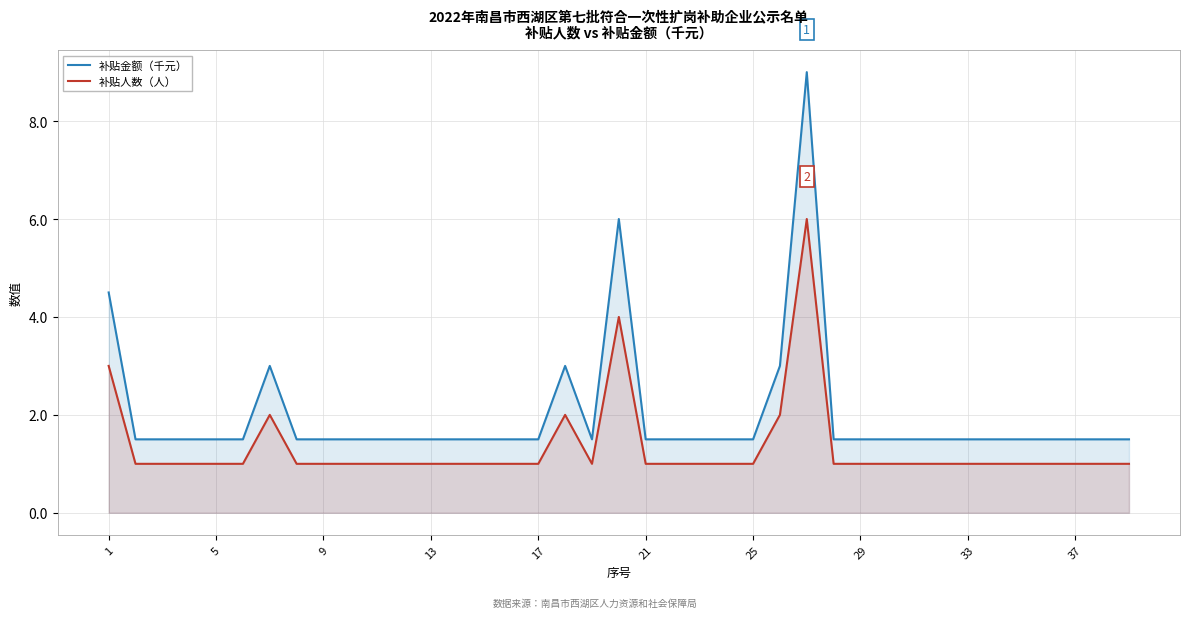

Is the value of 补贴人数（人） at 18 greater than the value of 补贴金额（千元） at 18?

No